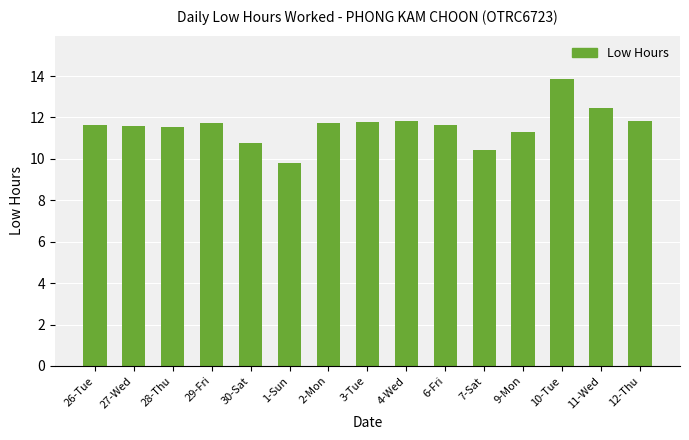

Which category has the highest value across all series?

10-Tue